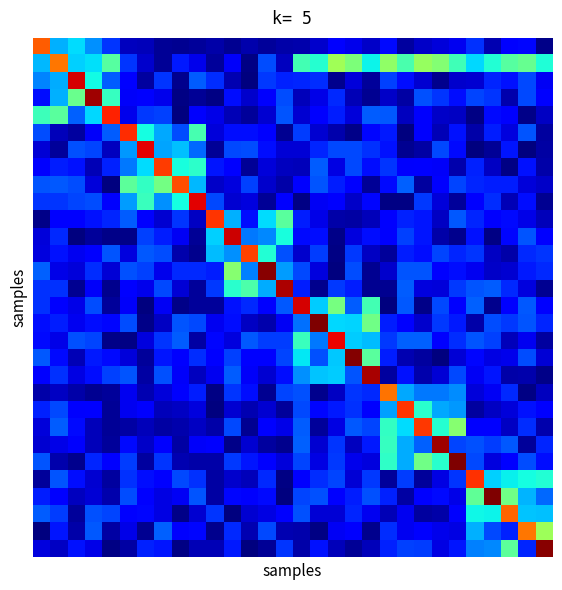

How many series are shown in this chart?

30